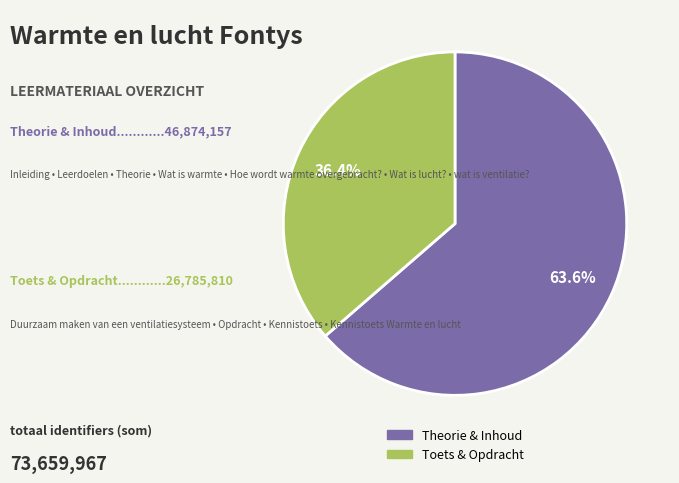

Is there any slice that represents more than half of the pie?

Yes